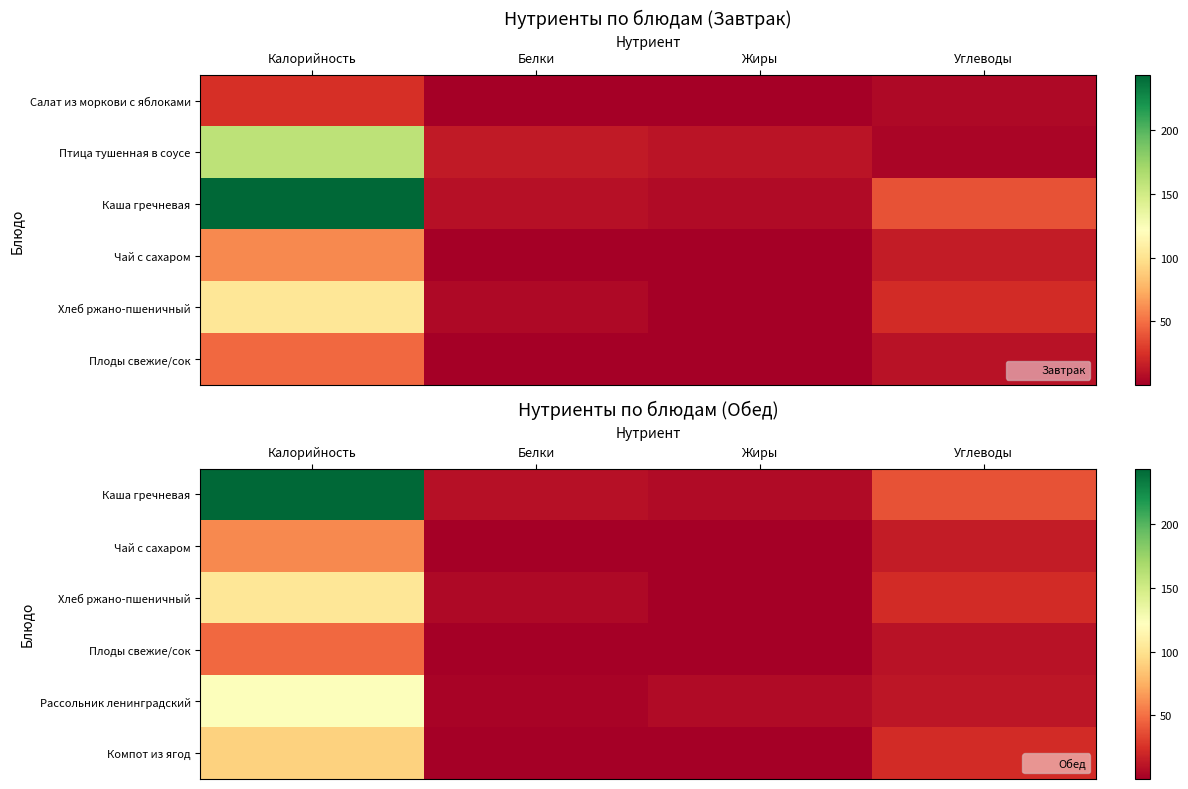

Is the value of Каша гречневая at Жиры greater than the value of Компот из ягод at Калорийность?

No